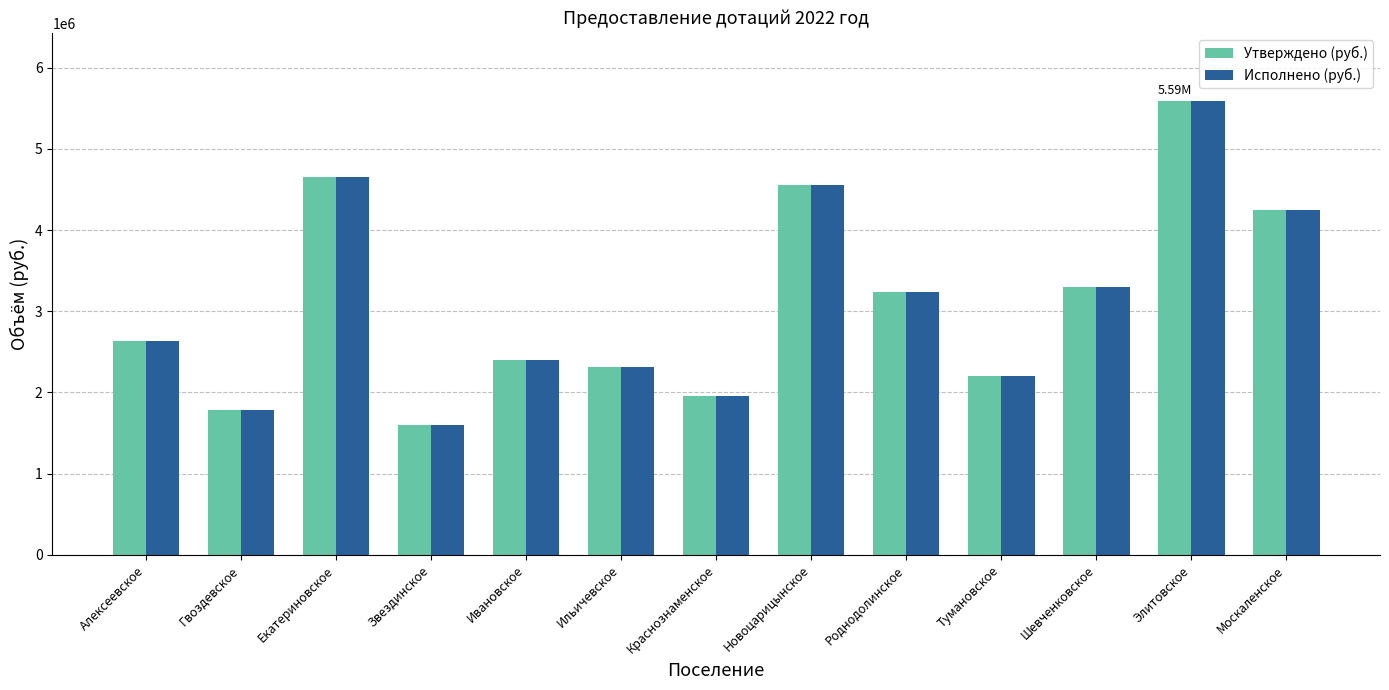

Is the value of Исполнено (руб.) at Краснознаменское greater than the value of Утверждено (руб.) at Екатериновское?

No